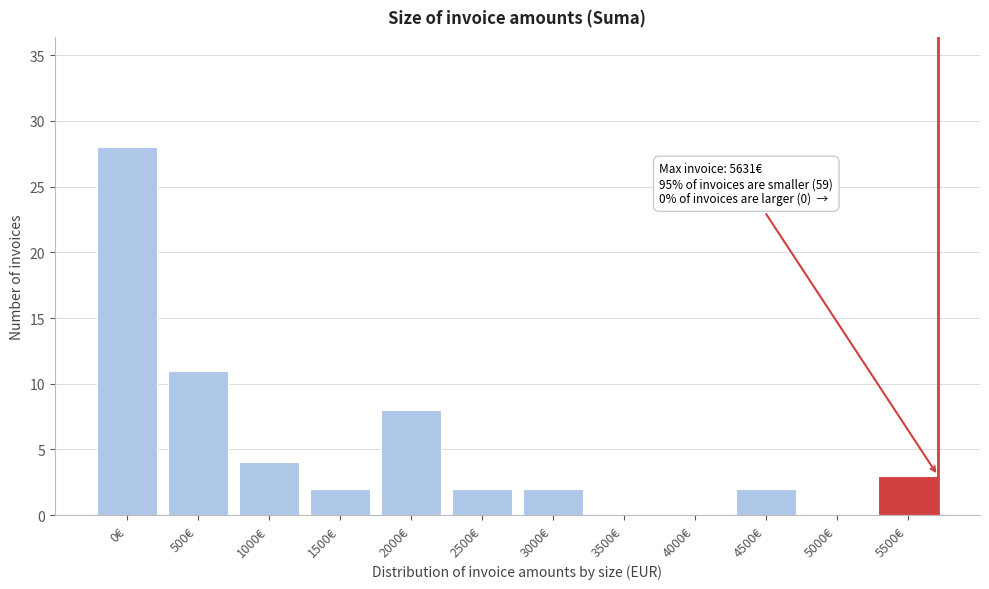

Reading left to right, transcribe all the data shown in this chart.

0€=28	500€=11	1000€=4	1500€=2	2000€=8	2500€=2	3000€=2	3500€=0	4000€=0	4500€=2	5000€=0	5500€=3